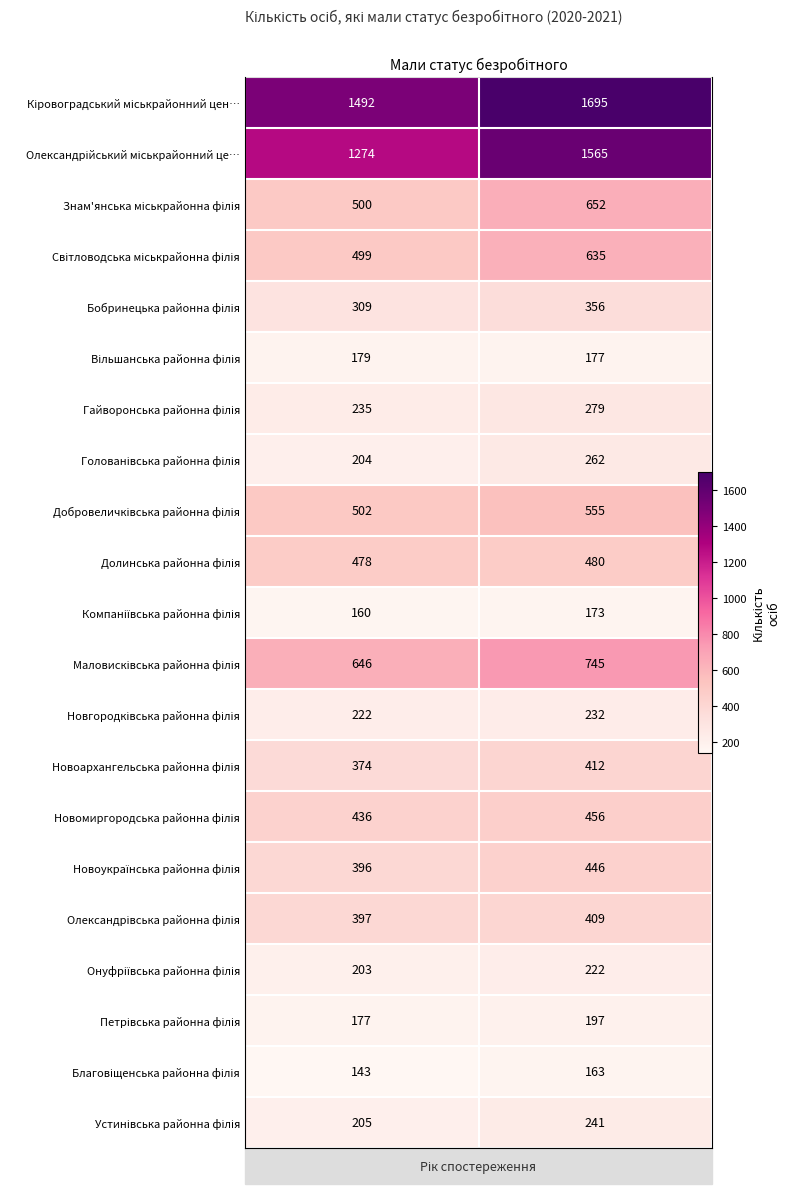

At how many categories does at least one series exceed 783?

2